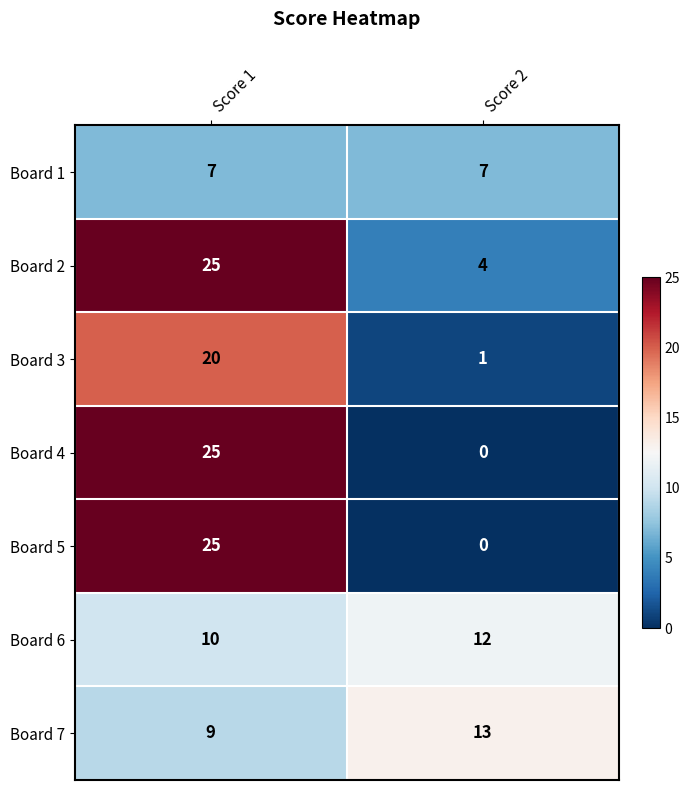

Count the number of categories in the chart.

2